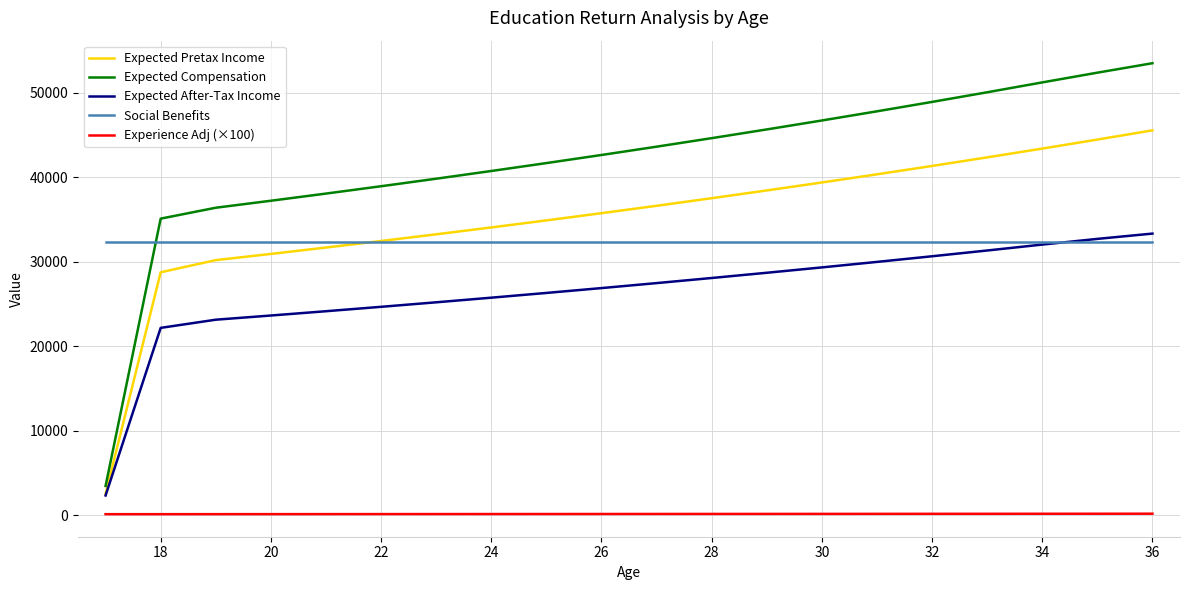

Which series has the largest range (max minus min)?

Expected Compensation